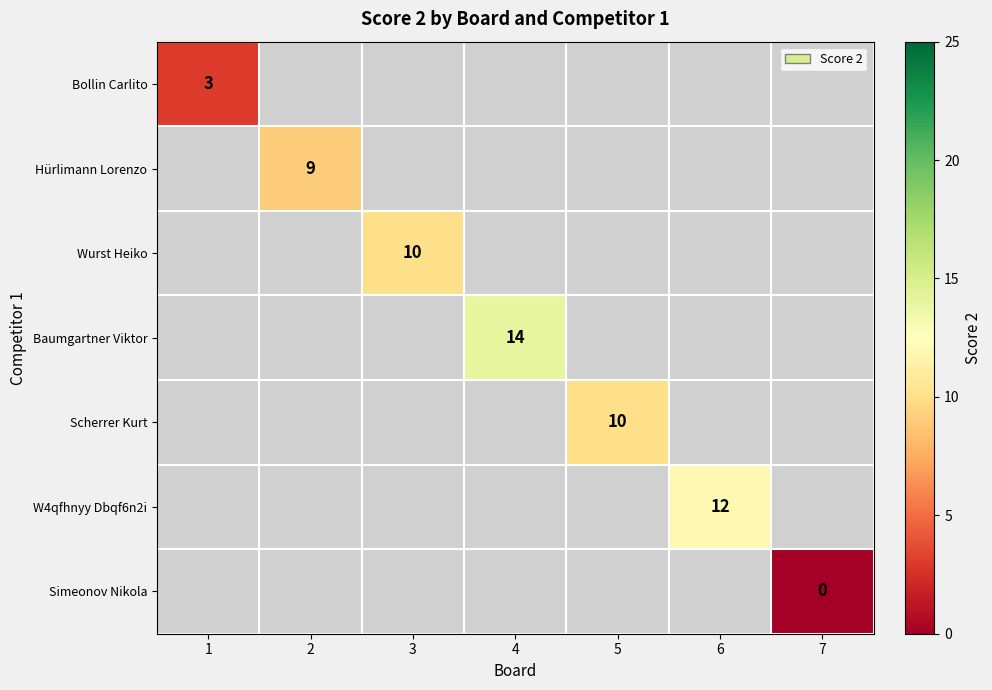

How many distinct data groups are displayed?

7